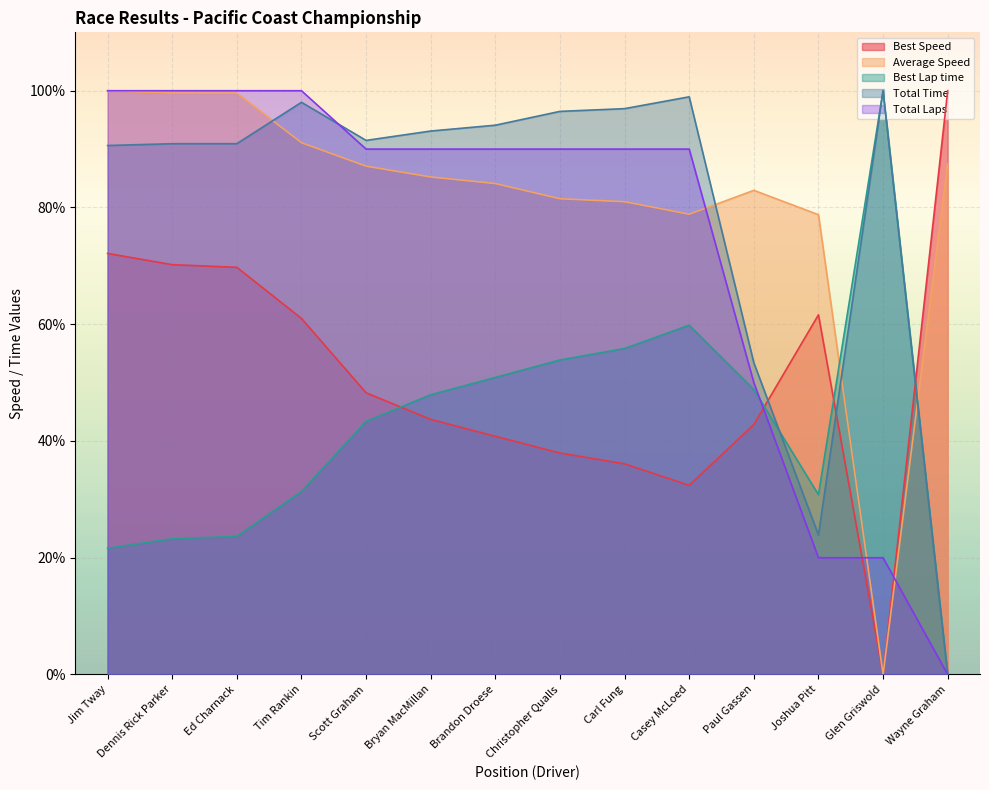

What is the total value across all series at Scott Graham?

360.2